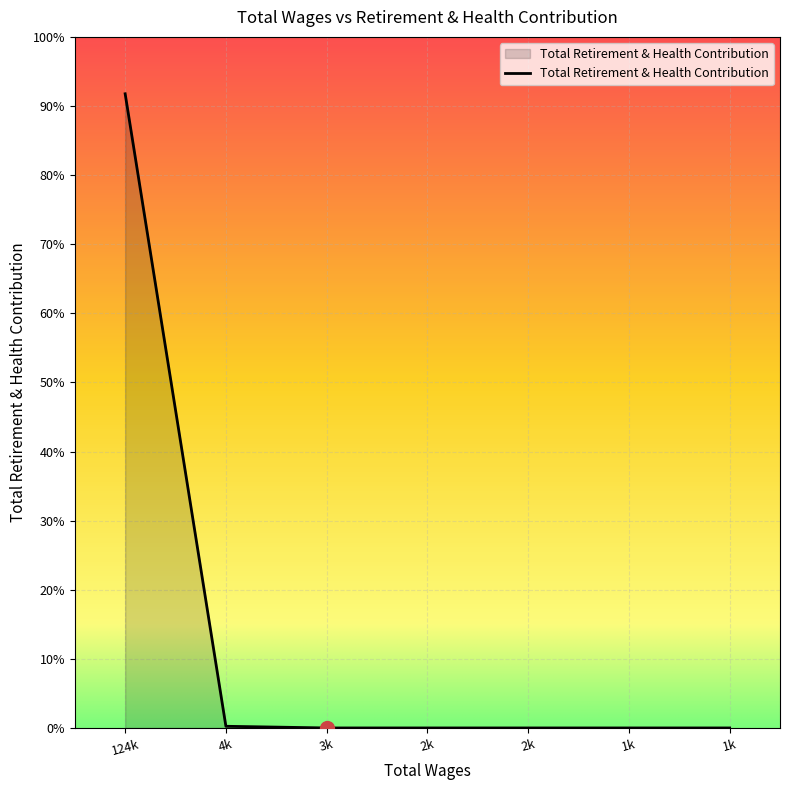

Does the chart display data point markers on the line(s)?

No